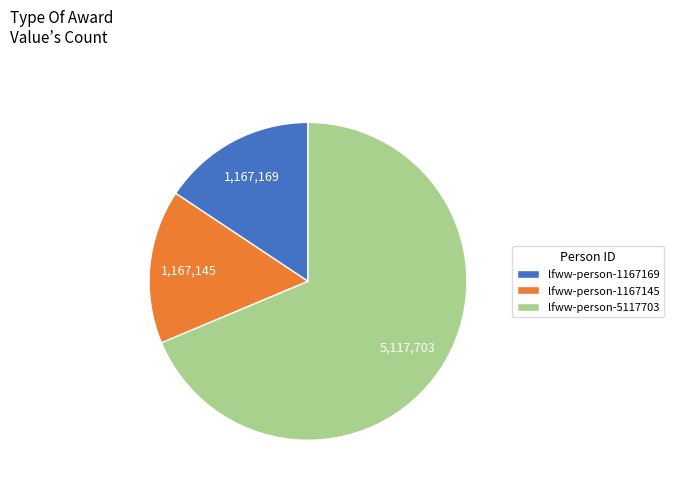

Do lfww-person-1167145 and lfww-person-5117703 together represent more than half of the pie?

Yes